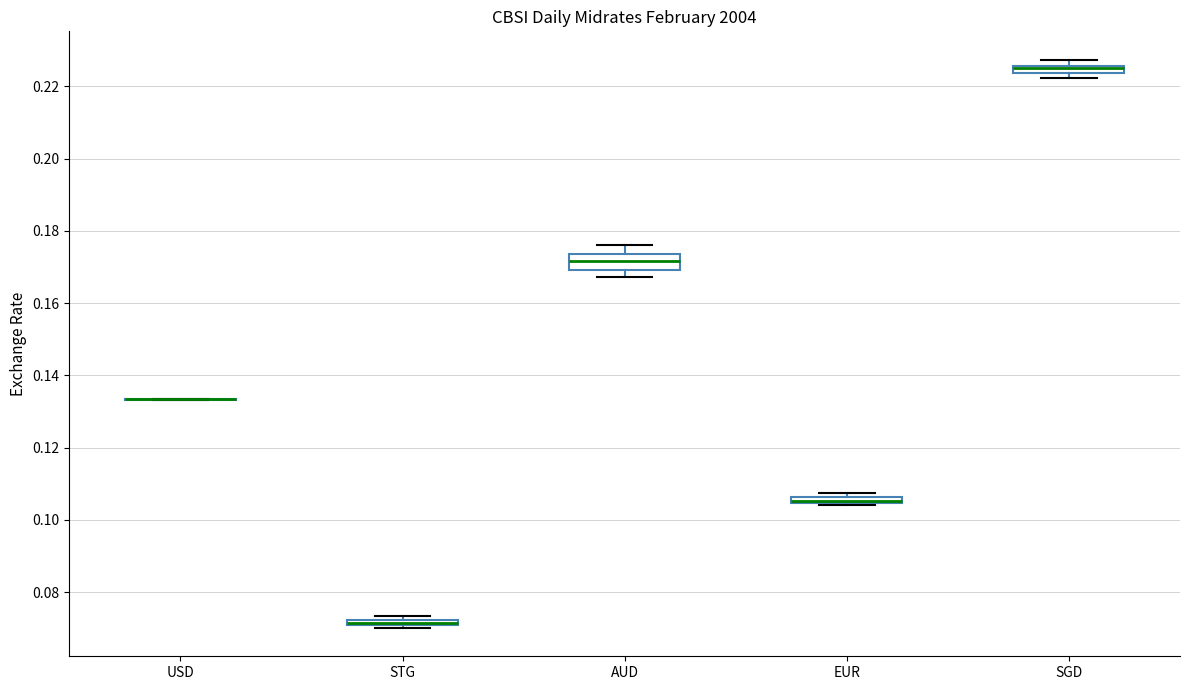

Where is the upper edge of the box for SGD on the y-axis? The values are not printed on the chart, so give them approximately, as read against the axis.

0.226